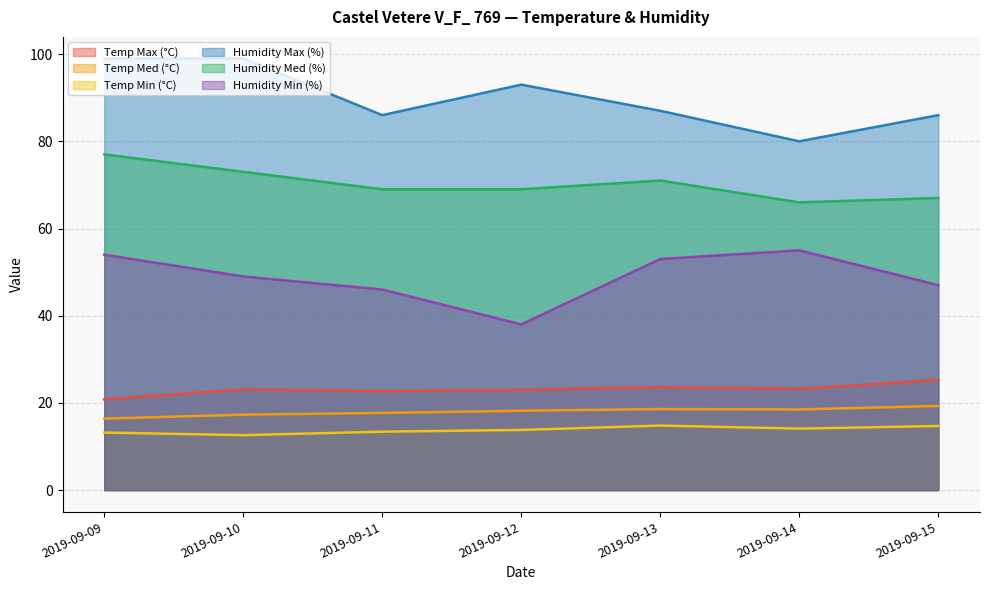

What is the value of the Temp Max (°C) point at the 1st from the left?

20.8